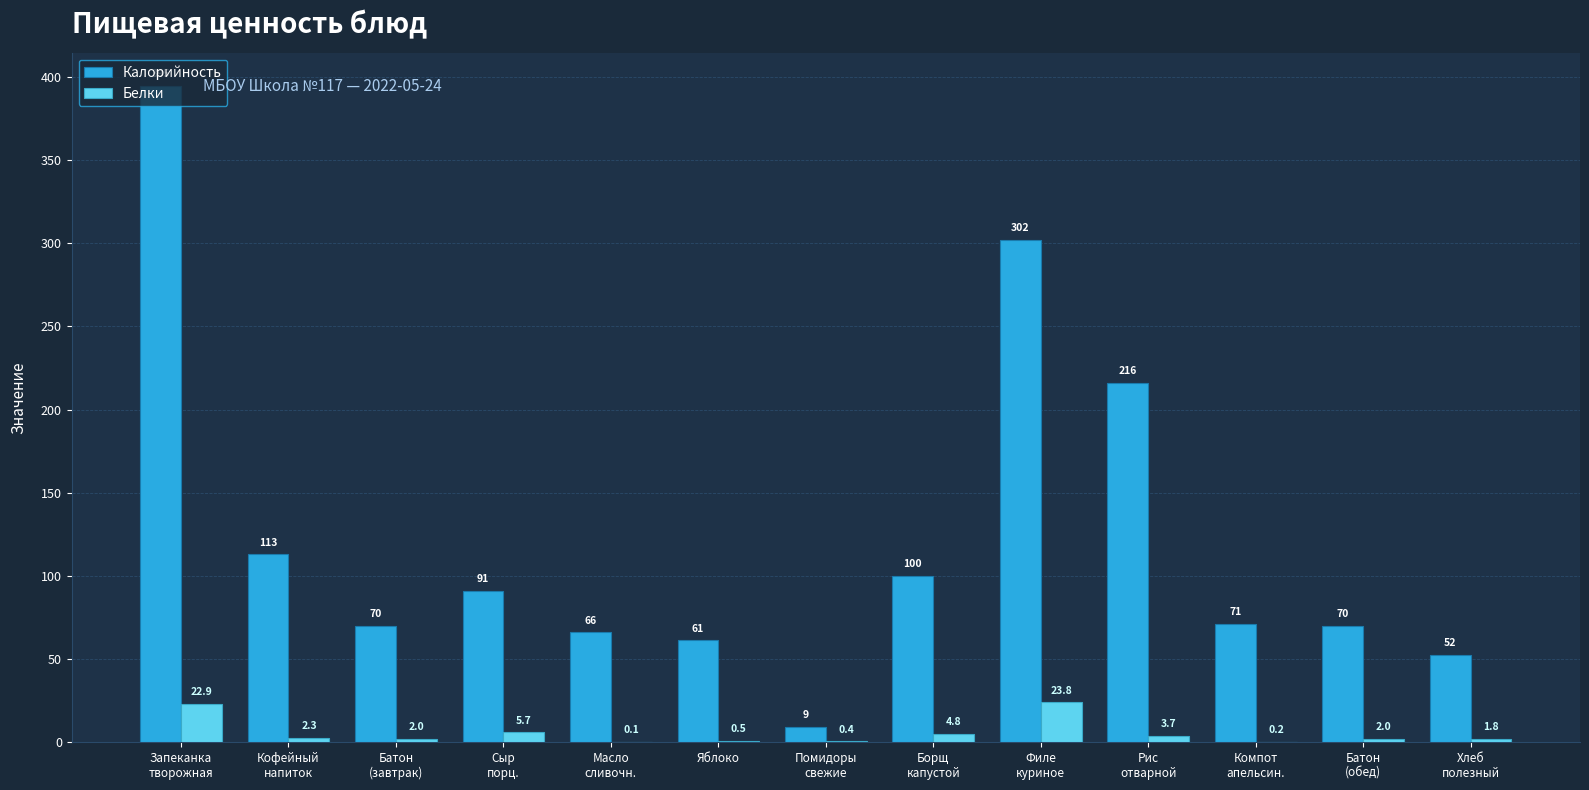

What is the spread (max minus min) of values at Рис
отварной?

212.3